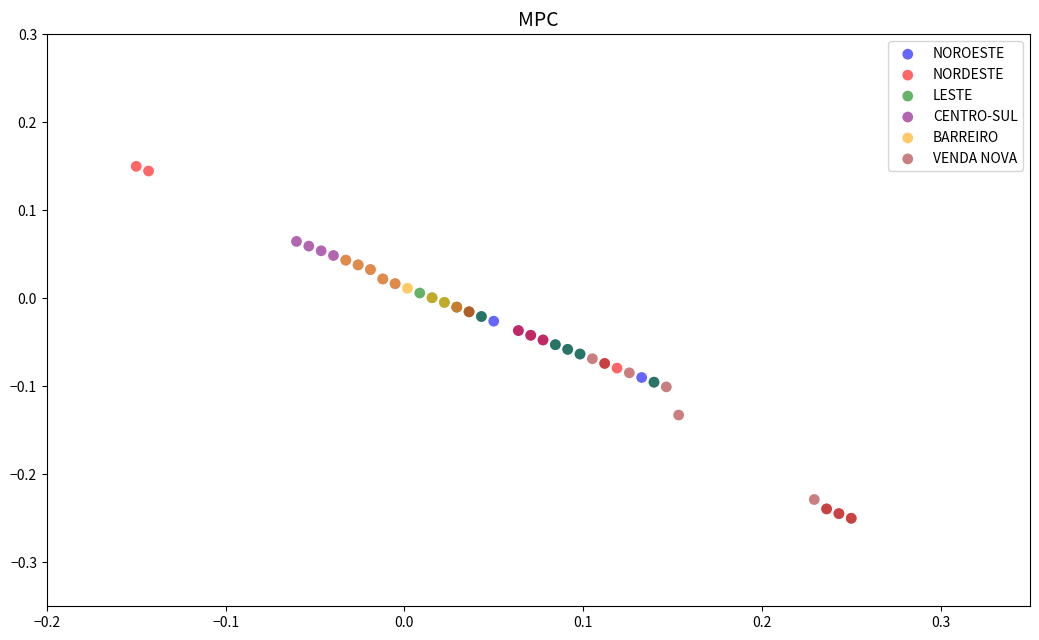

Which series contains the highest Y value?

NORDESTE